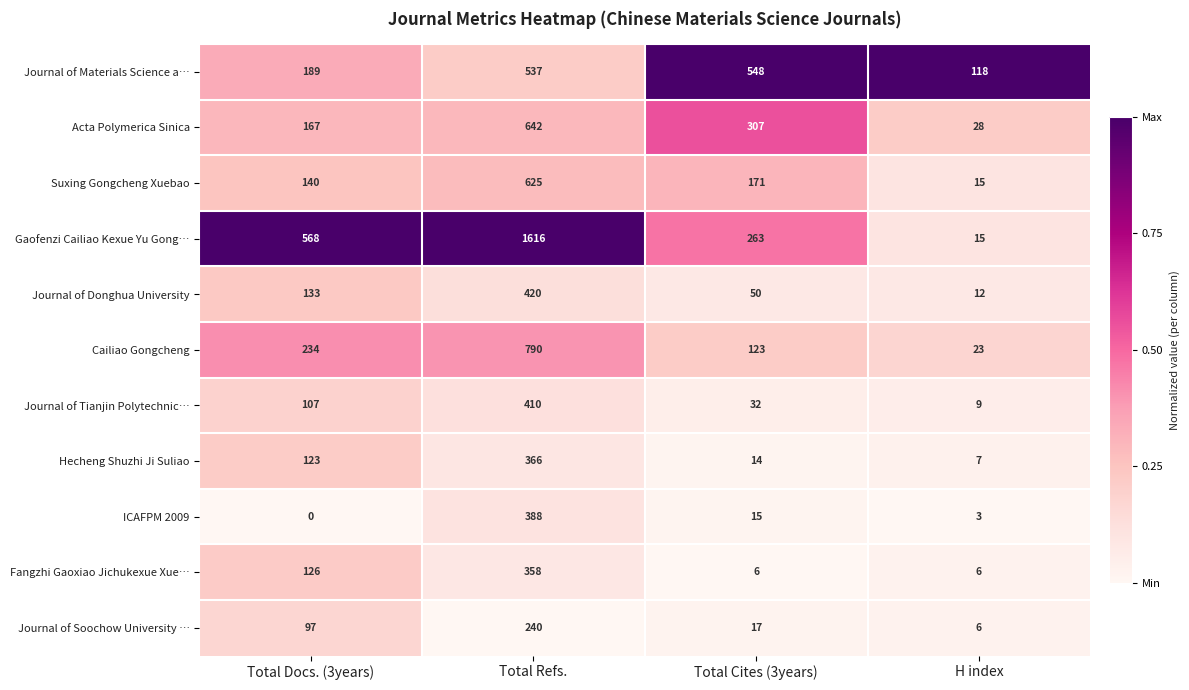

What is the average value of the Journal of Materials Science a… series?

348